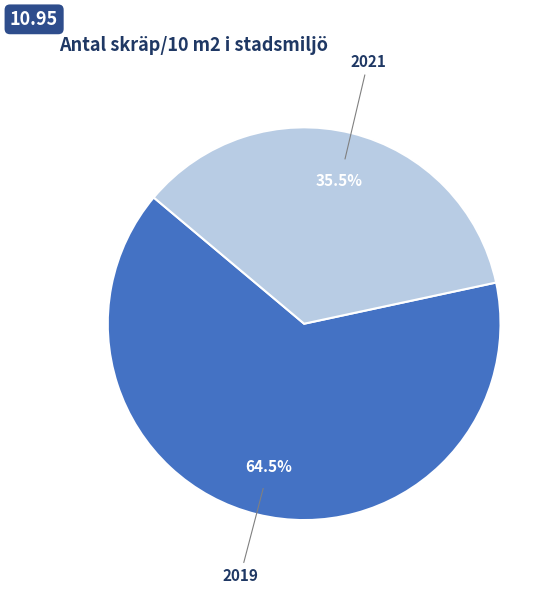

What percentage do 2019 and 2021 together represent?

100.0%